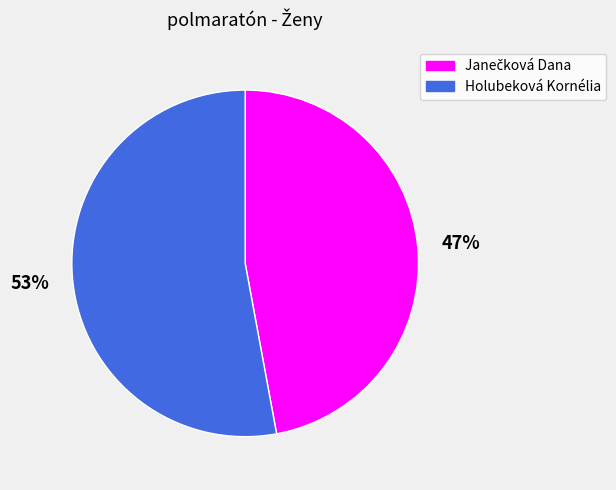

To the nearest percent, what is the difference between the largest and smallest slice percentages?

6%